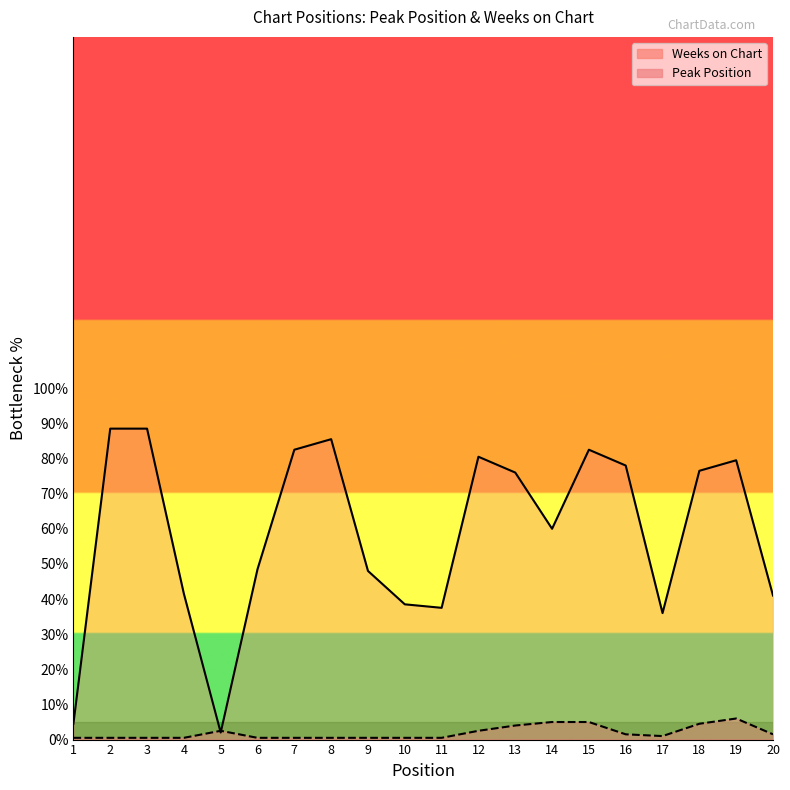

What is the smallest value displayed?

0.5